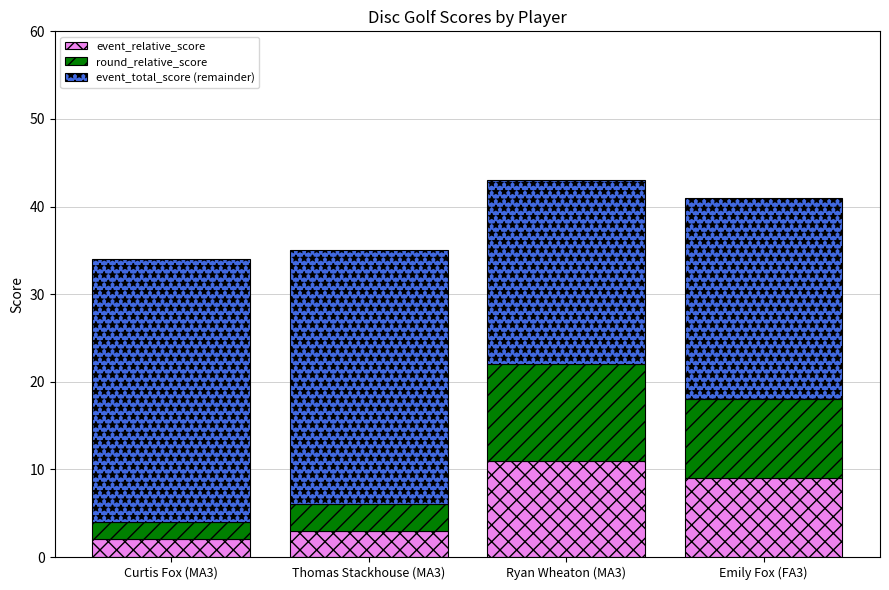

The event_relative_score series shows 11 at Ryan Wheaton (MA3). True or false?

True